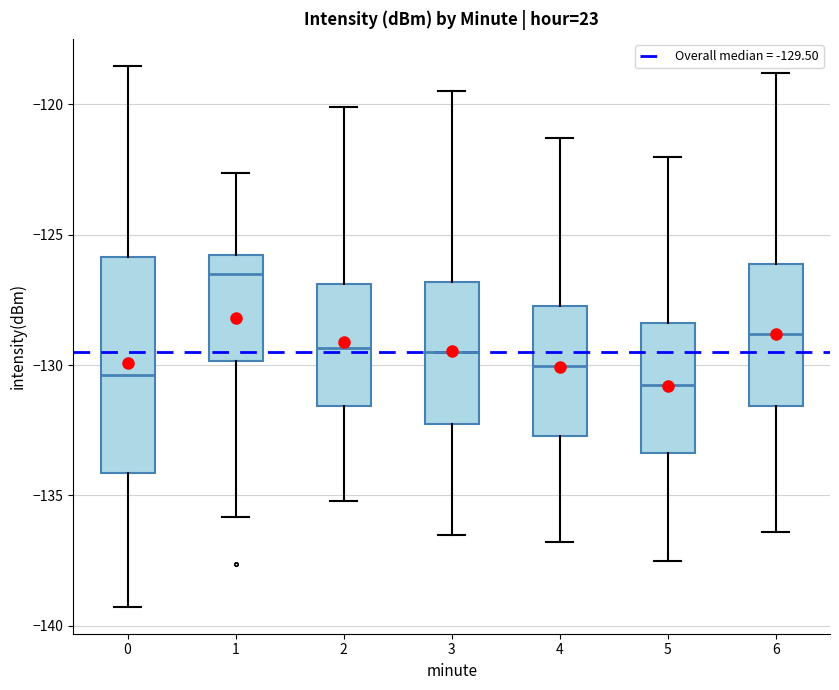

Reading left to right, read every box against the y-axis: the position of its median line, the range the box covers, and the ends of its whiskers. The values are not printed on the chart, so give them approximately, as read against the axis.

0: median -130.5, box -134.0 to -126.0, whiskers -139.5 to -118.5
1: median -126.5, box -130.0 to -126.0, whiskers -136.0 to -122.5
2: median -129.5, box -131.5 to -127.0, whiskers -135.0 to -120.0
3: median -129.5, box -132.5 to -127.0, whiskers -136.5 to -119.5
4: median -130.0, box -132.5 to -127.5, whiskers -137.0 to -121.5
5: median -130.5, box -133.5 to -128.5, whiskers -137.5 to -122.0
6: median -129.0, box -131.5 to -126.0, whiskers -136.5 to -119.0